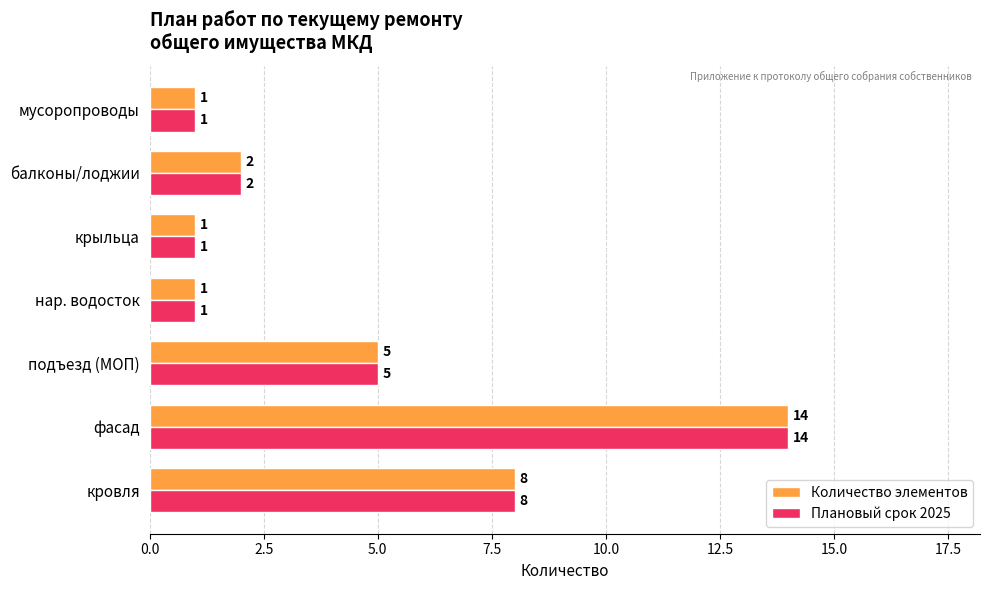

Where is Количество элементов nearest to the value 7?

кровля